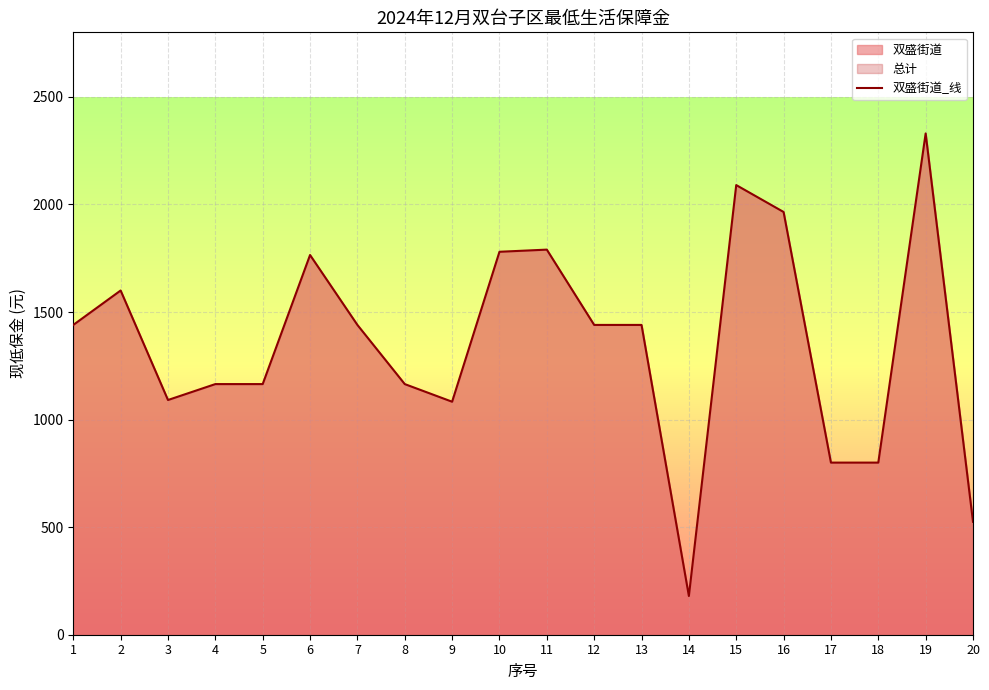

The chart shows a value of 1440 at 12. True or false?

True